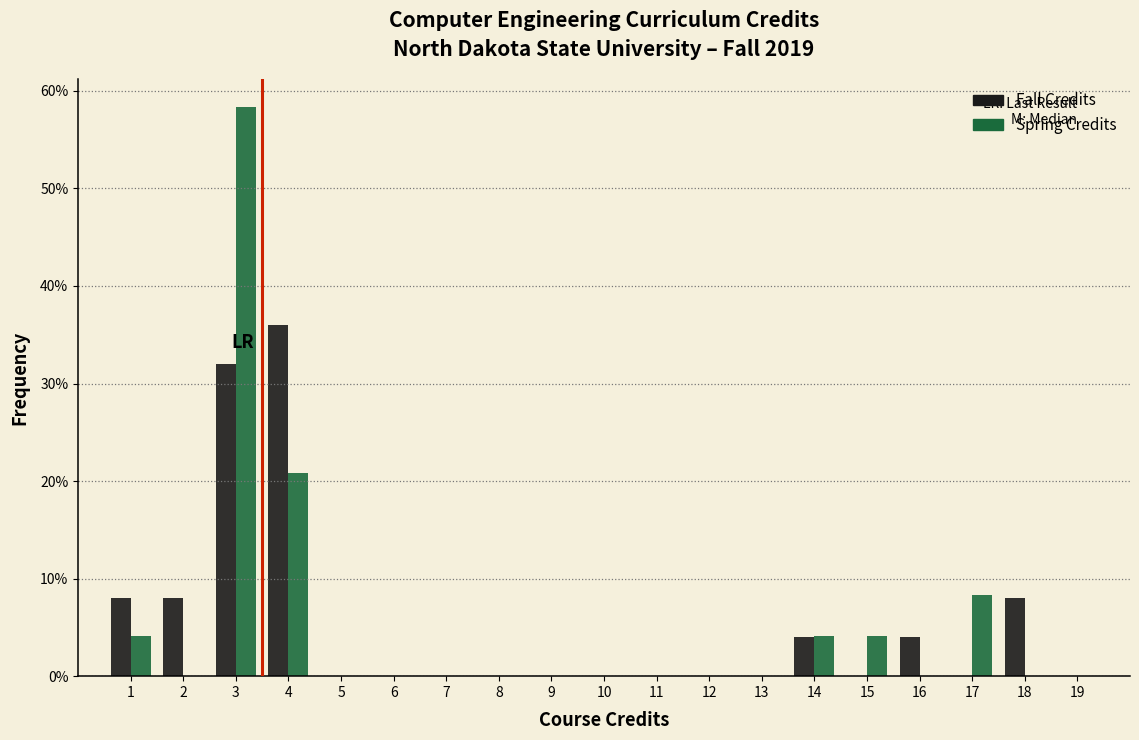

Reading left to right, transcribe this chart: for each range on the x-axis, give the height of each series' bar. The values are not printed on the chart, so give them approximately, as read against the axis.

0.5 to 1.5: Fall Credits=8	Spring Credits=4
1.5 to 2.5: Fall Credits=8	Spring Credits=0
2.5 to 3.5: Fall Credits=32	Spring Credits=58
3.5 to 4.5: Fall Credits=36	Spring Credits=21
4.5 to 5.5: Fall Credits=0	Spring Credits=0
5.5 to 6.5: Fall Credits=0	Spring Credits=0
6.5 to 7.5: Fall Credits=0	Spring Credits=0
7.5 to 8.5: Fall Credits=0	Spring Credits=0
8.5 to 9.5: Fall Credits=0	Spring Credits=0
9.5 to 10.5: Fall Credits=0	Spring Credits=0
10.5 to 11.5: Fall Credits=0	Spring Credits=0
11.5 to 12.5: Fall Credits=0	Spring Credits=0
12.5 to 13.5: Fall Credits=0	Spring Credits=0
13.5 to 14.5: Fall Credits=4	Spring Credits=4
14.5 to 15.5: Fall Credits=0	Spring Credits=4
15.5 to 16.5: Fall Credits=4	Spring Credits=0
16.5 to 17.5: Fall Credits=0	Spring Credits=8
17.5 to 18.5: Fall Credits=8	Spring Credits=0
18.5 to 19.5: Fall Credits=0	Spring Credits=0